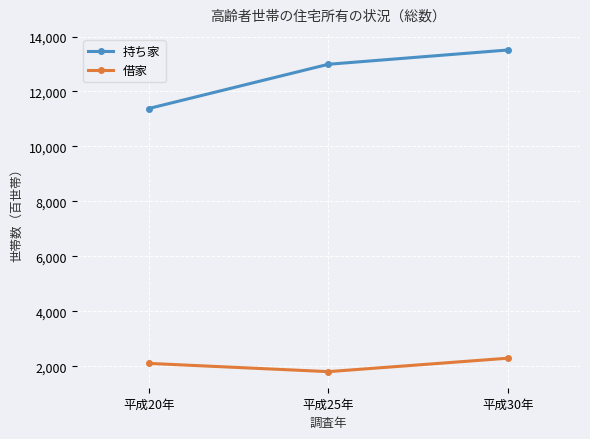

Is this an area chart (filled region under the line)?

No